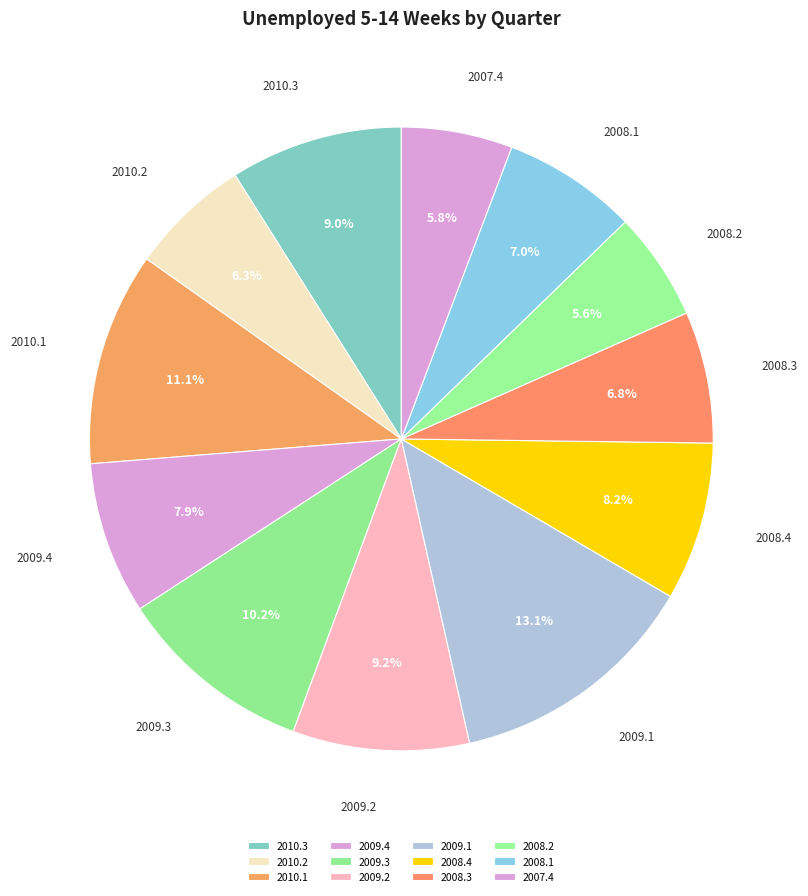

Does any single category account for the majority?

No